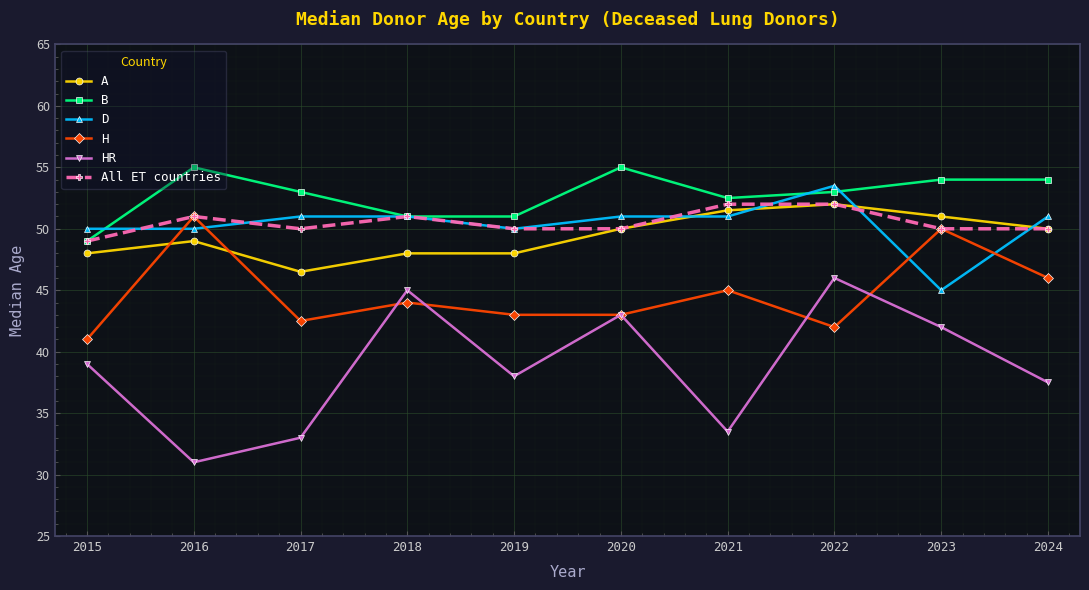

True or false: HR and A cross at least once.

False